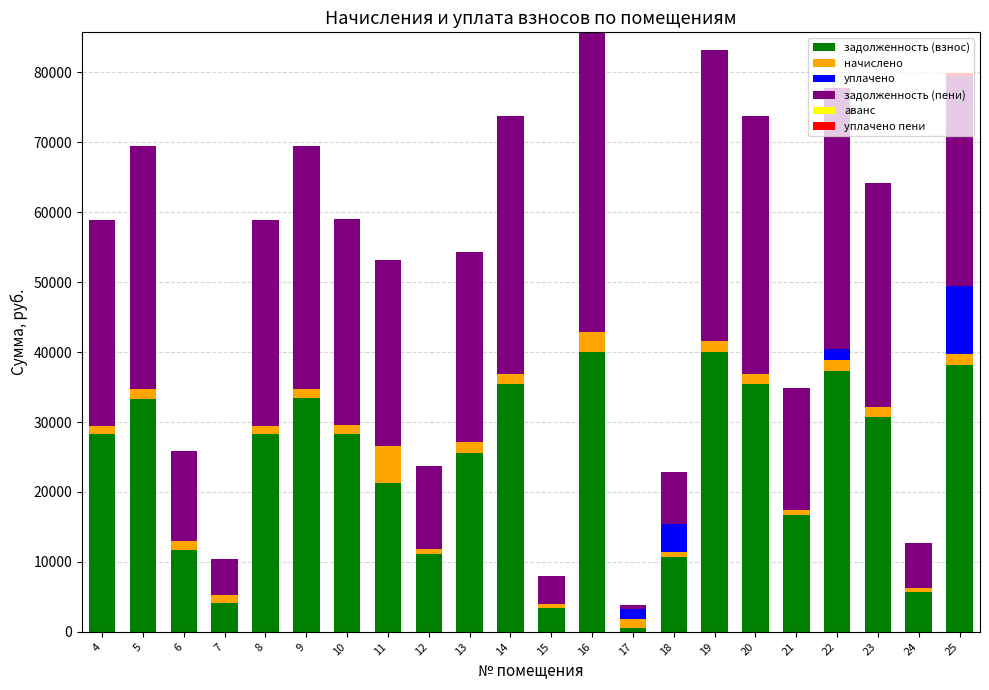

What is the maximum value for задолженность (взнос)?

39963.6